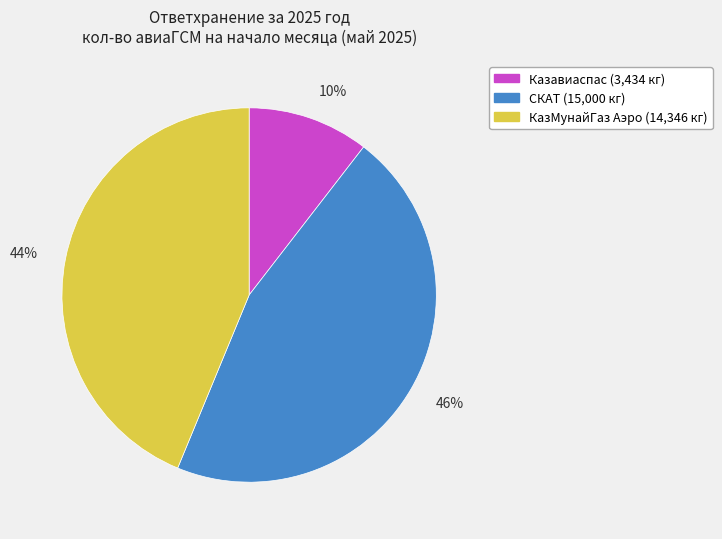

To the nearest percent, what is the combined percentage of КазМунайГаз Аэро and СКАТ?

90%